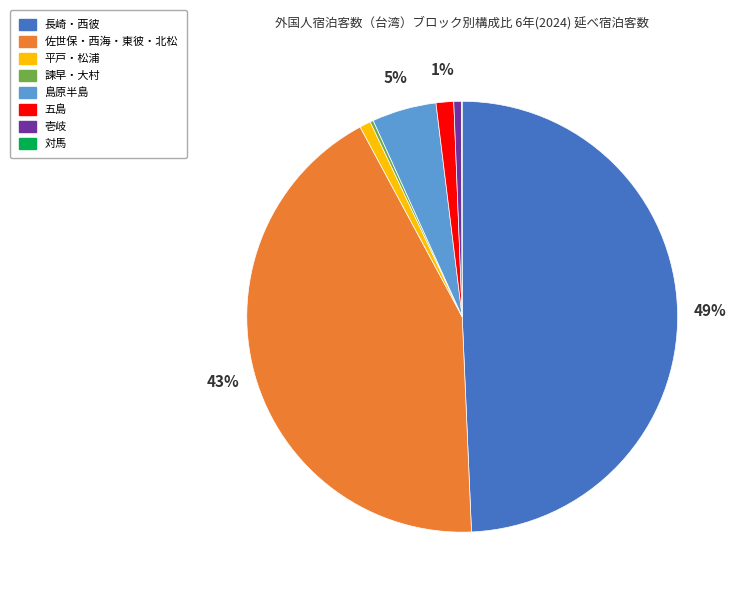

Do 佐世保・西海・東彼・北松 and 島原半島 together represent more than half of the pie?

No